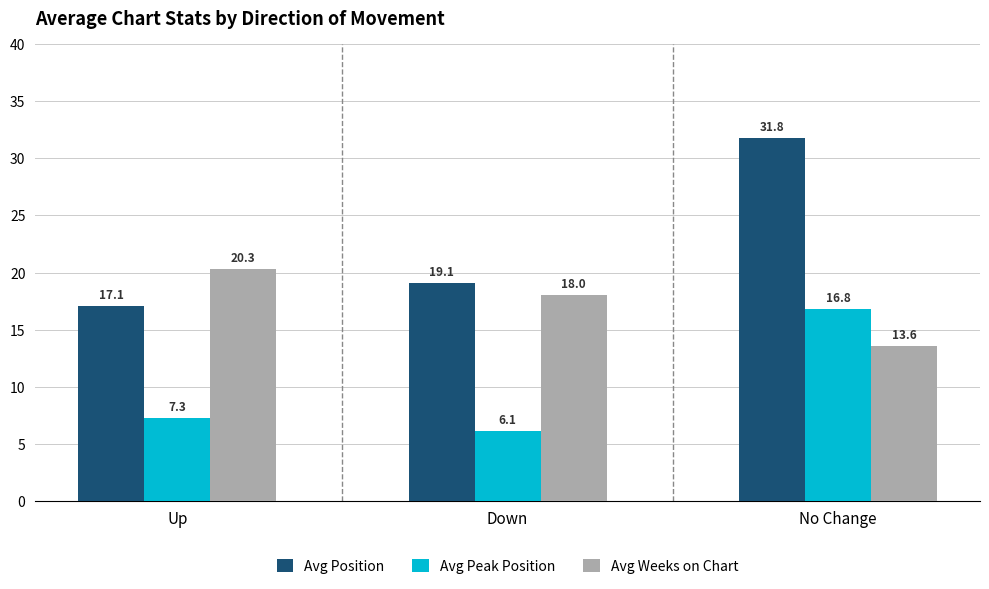

How many bars are there in each group?

3